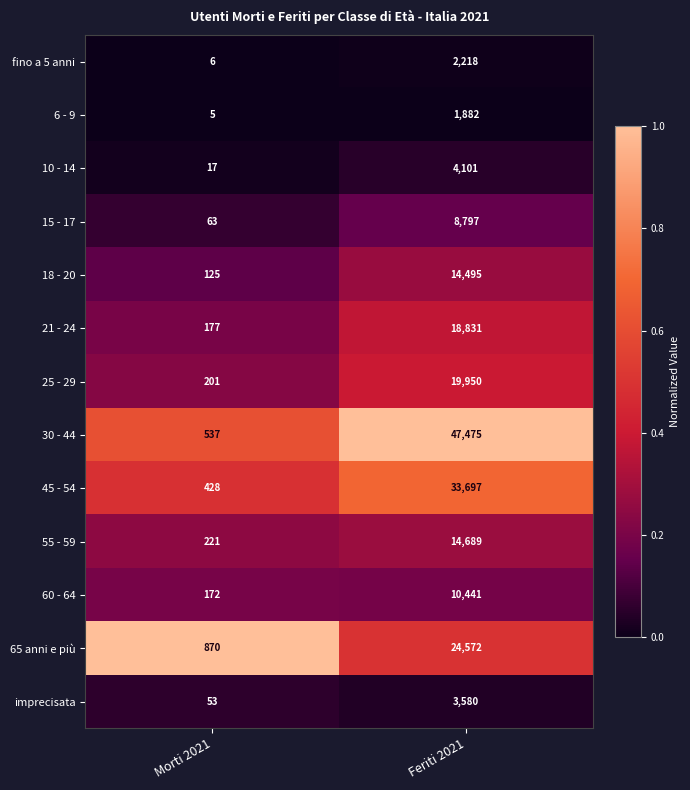

Rank the series at Feriti 2021 from lowest to highest value.

6 - 9, fino a 5 anni, imprecisata, 10 - 14, 15 - 17, 60 - 64, 18 - 20, 55 - 59, 21 - 24, 25 - 29, 65 anni e più, 45 - 54, 30 - 44